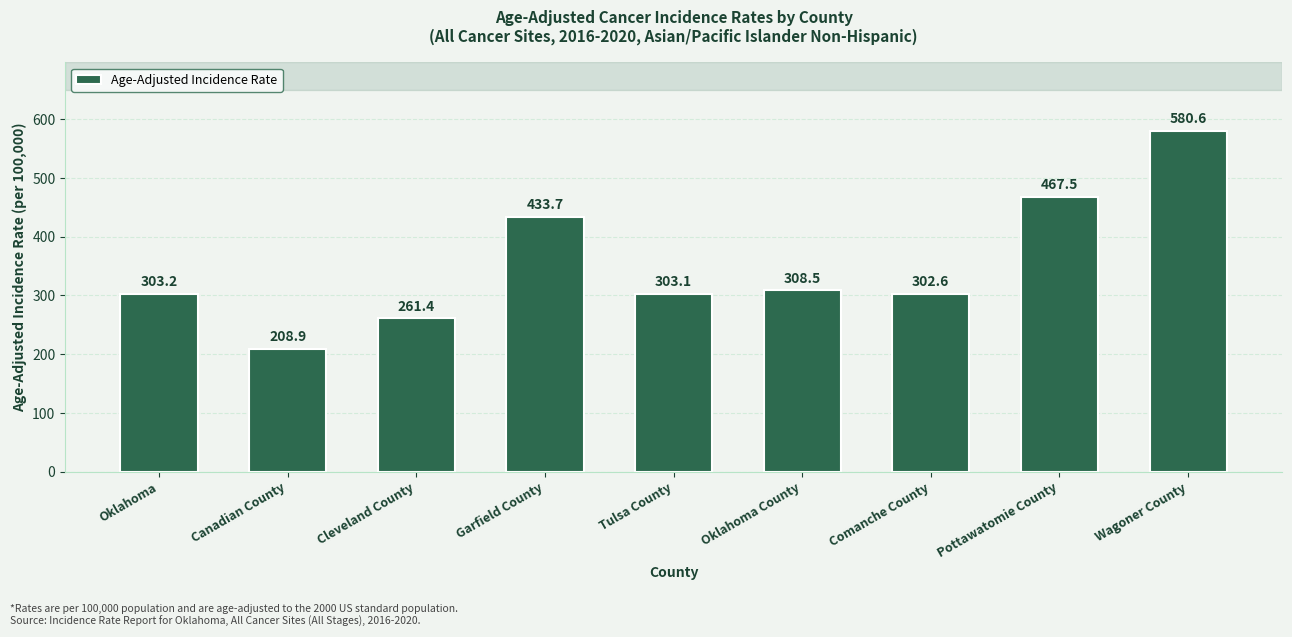

The value at Wagoner County is 580.6. True or false?

True